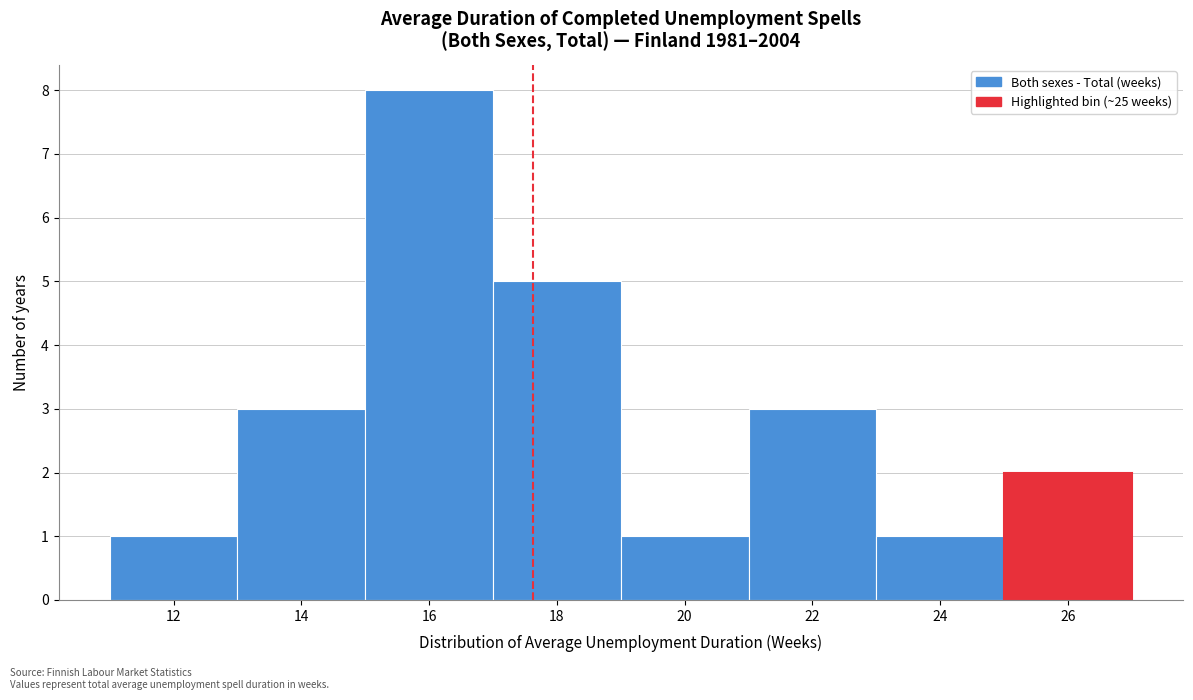

What is the height of the bar covering 15 to 17 on the x-axis? The values are not printed on the chart, so give them approximately, as read against the axis.

8